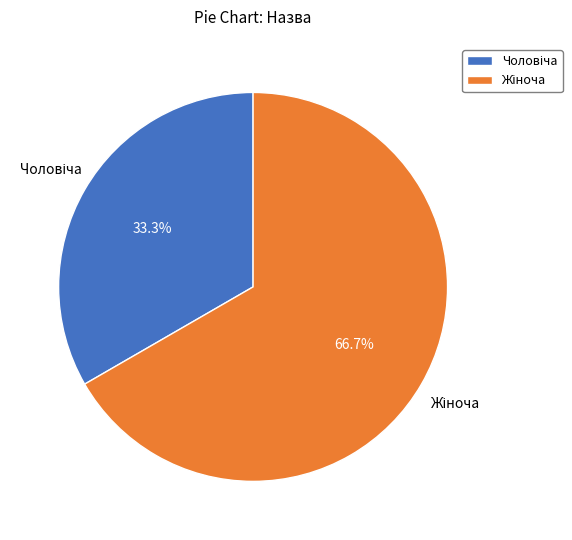

Does any single category account for the majority?

Yes